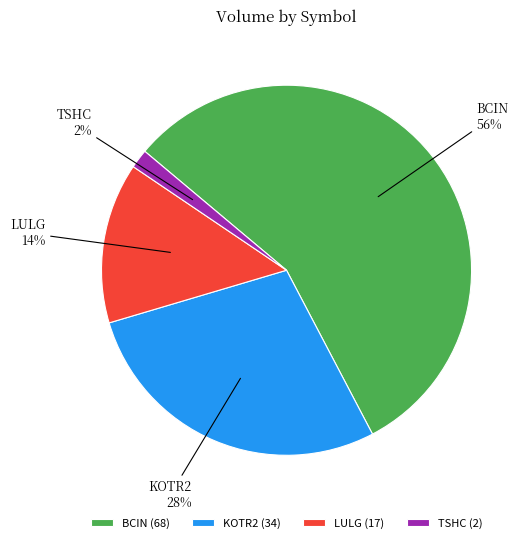

Which slice represents more than half of the pie?

BCIN